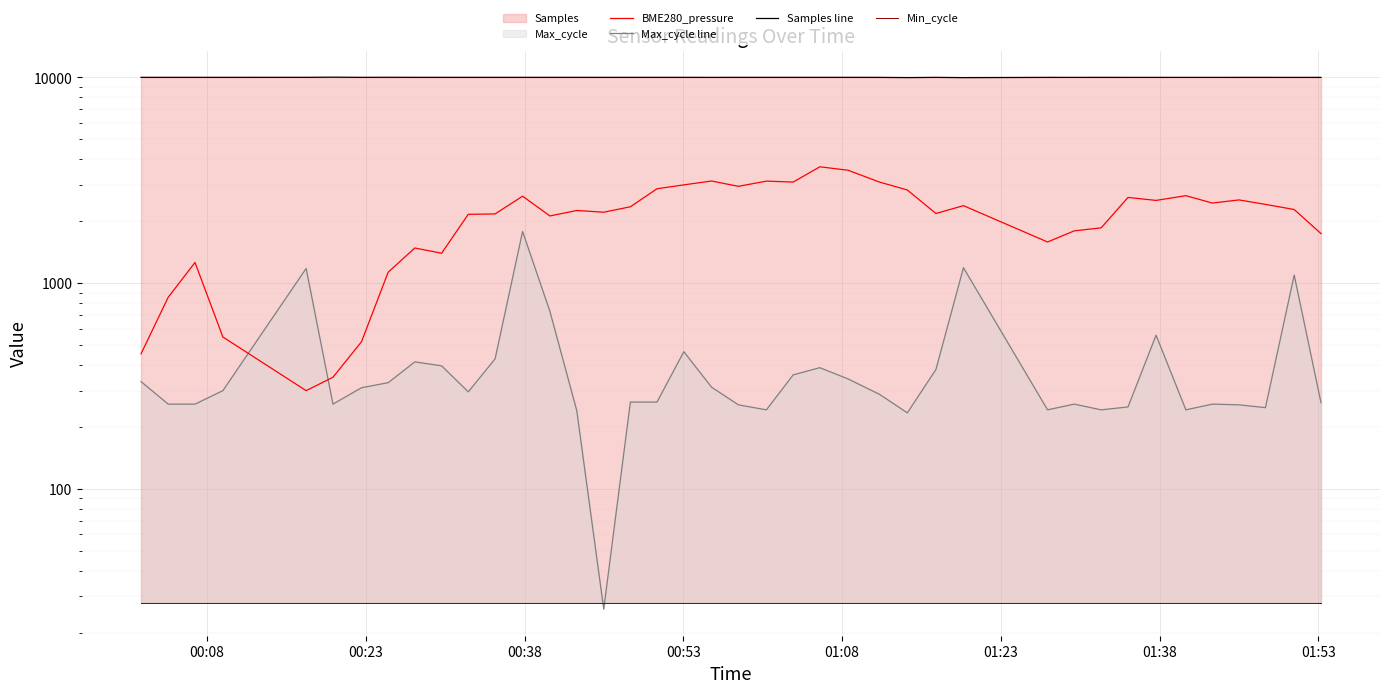

Which series has the widest spread of values?

BME280_pressure